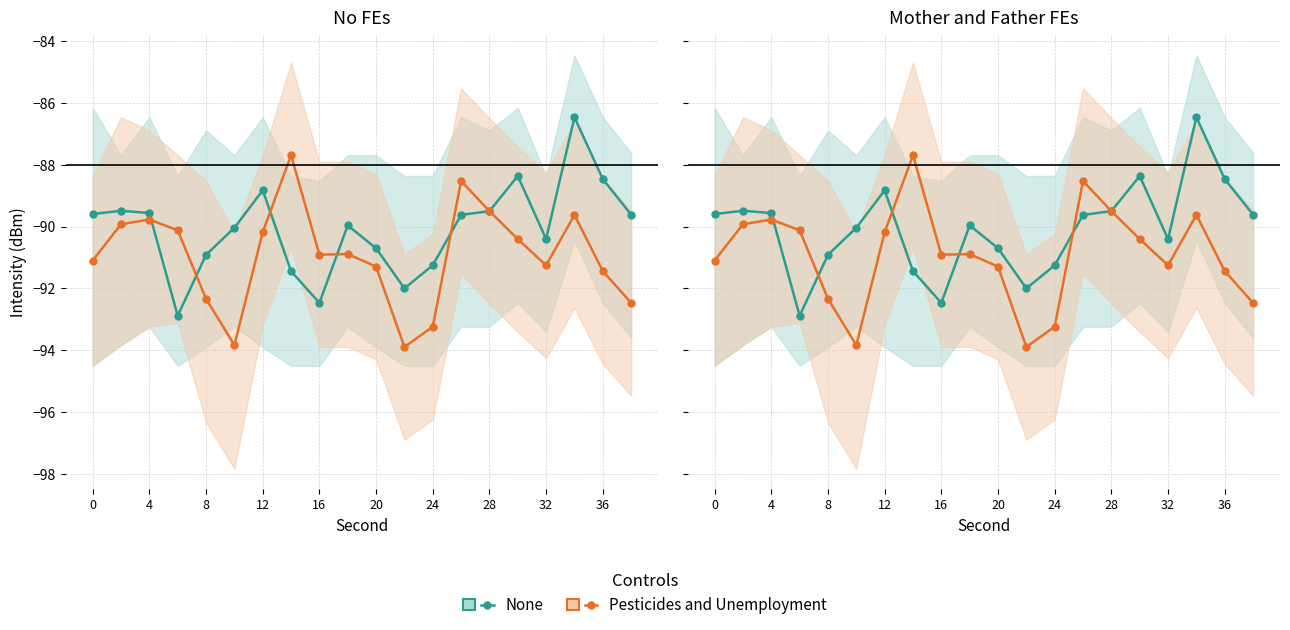

Does the chart have visible grid lines?

Yes